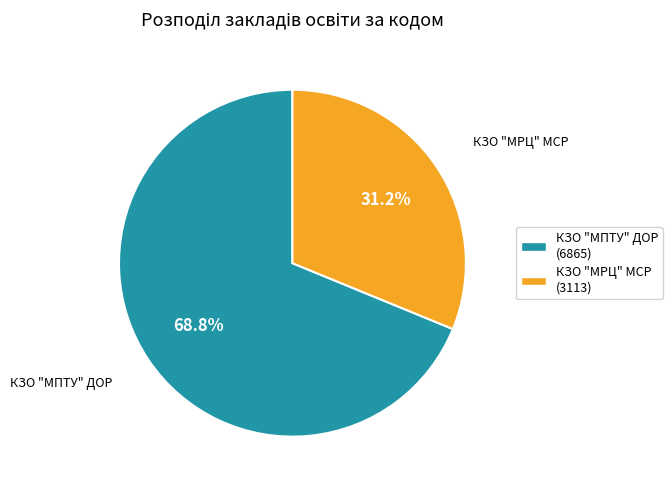

How many slices are in this pie chart?

2